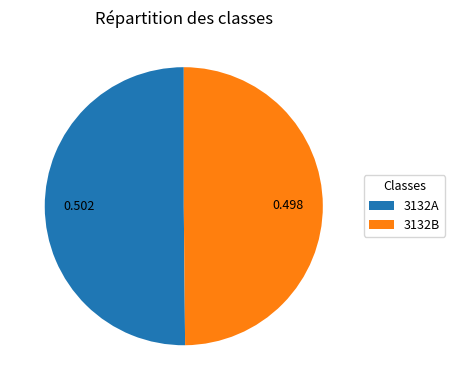

Combined, do 3132A and 3132B account for over 50%?

Yes